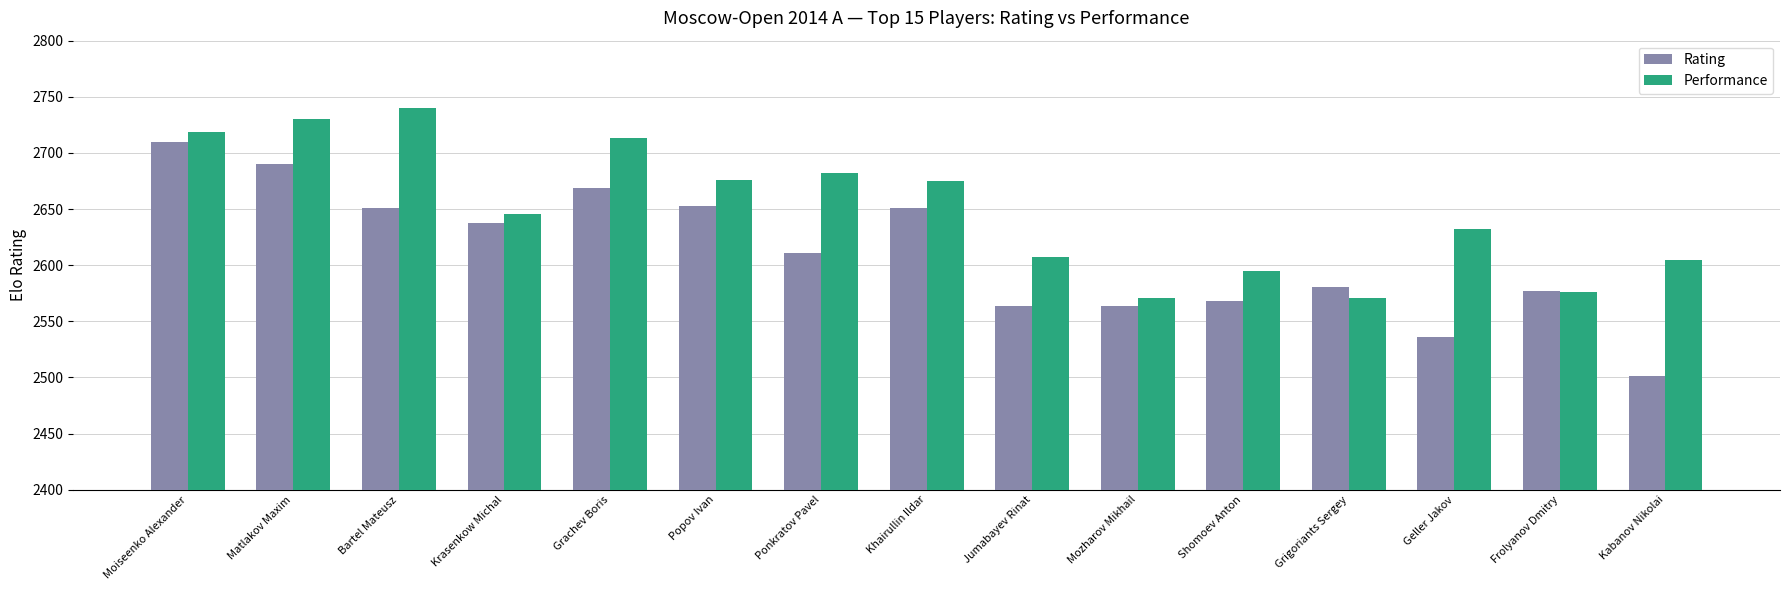

How many values in the Performance series are below 2646?

7